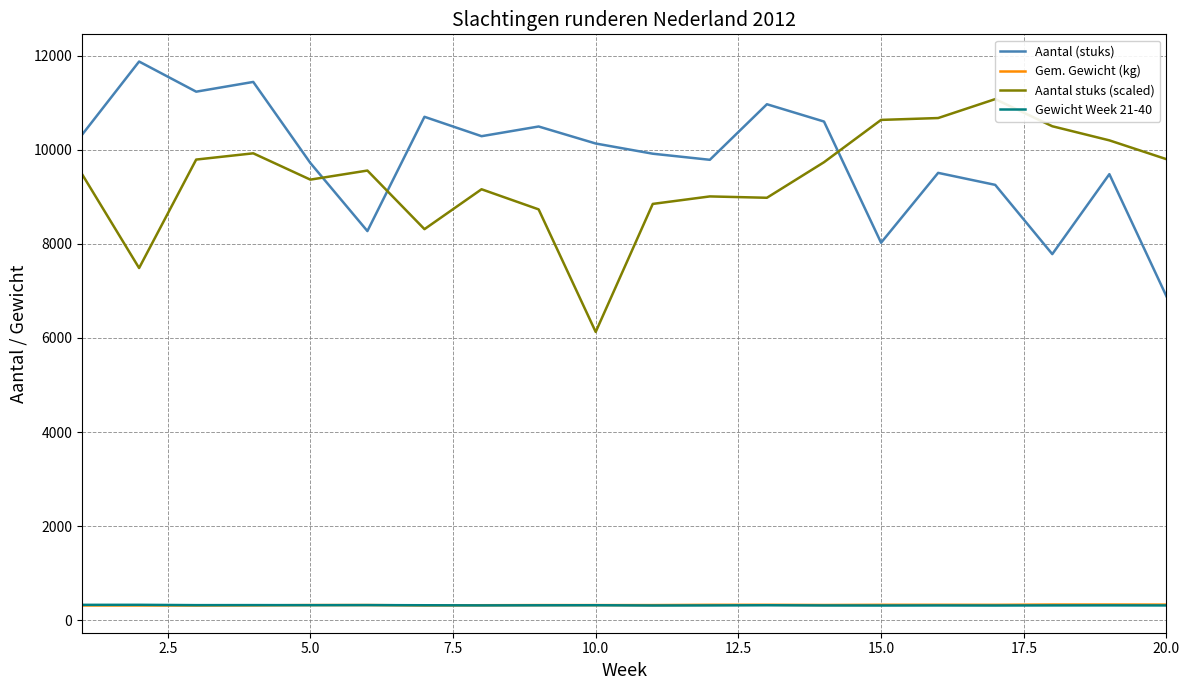

True or false: Gem. Gewicht (kg) and Aantal (stuks) intersect in this chart.

False